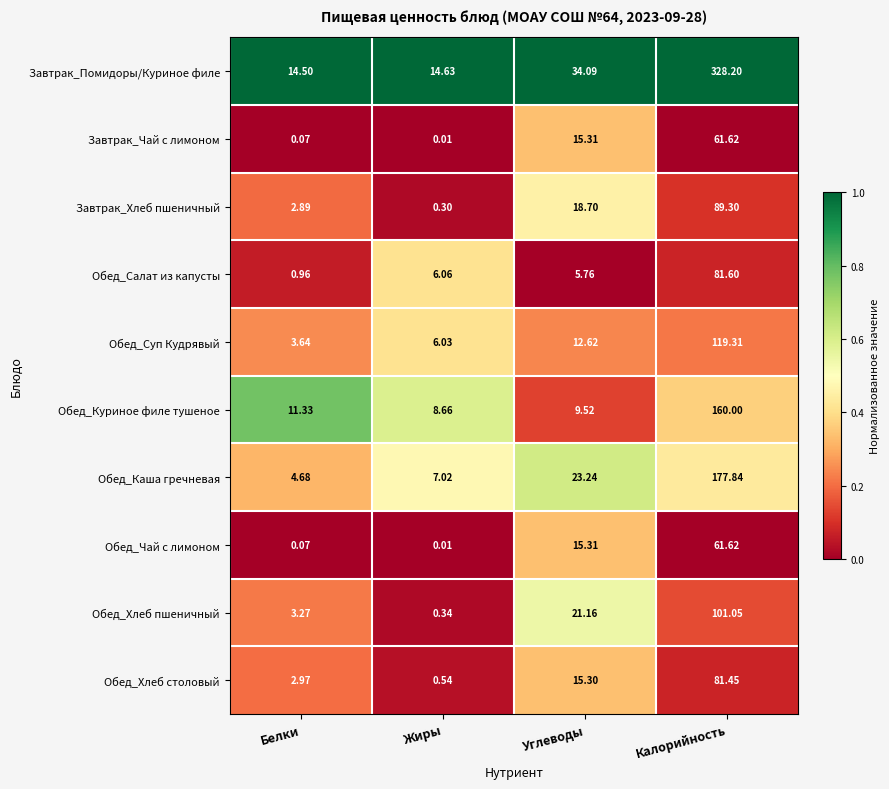

Which category has the highest value across all series?

Калорийность